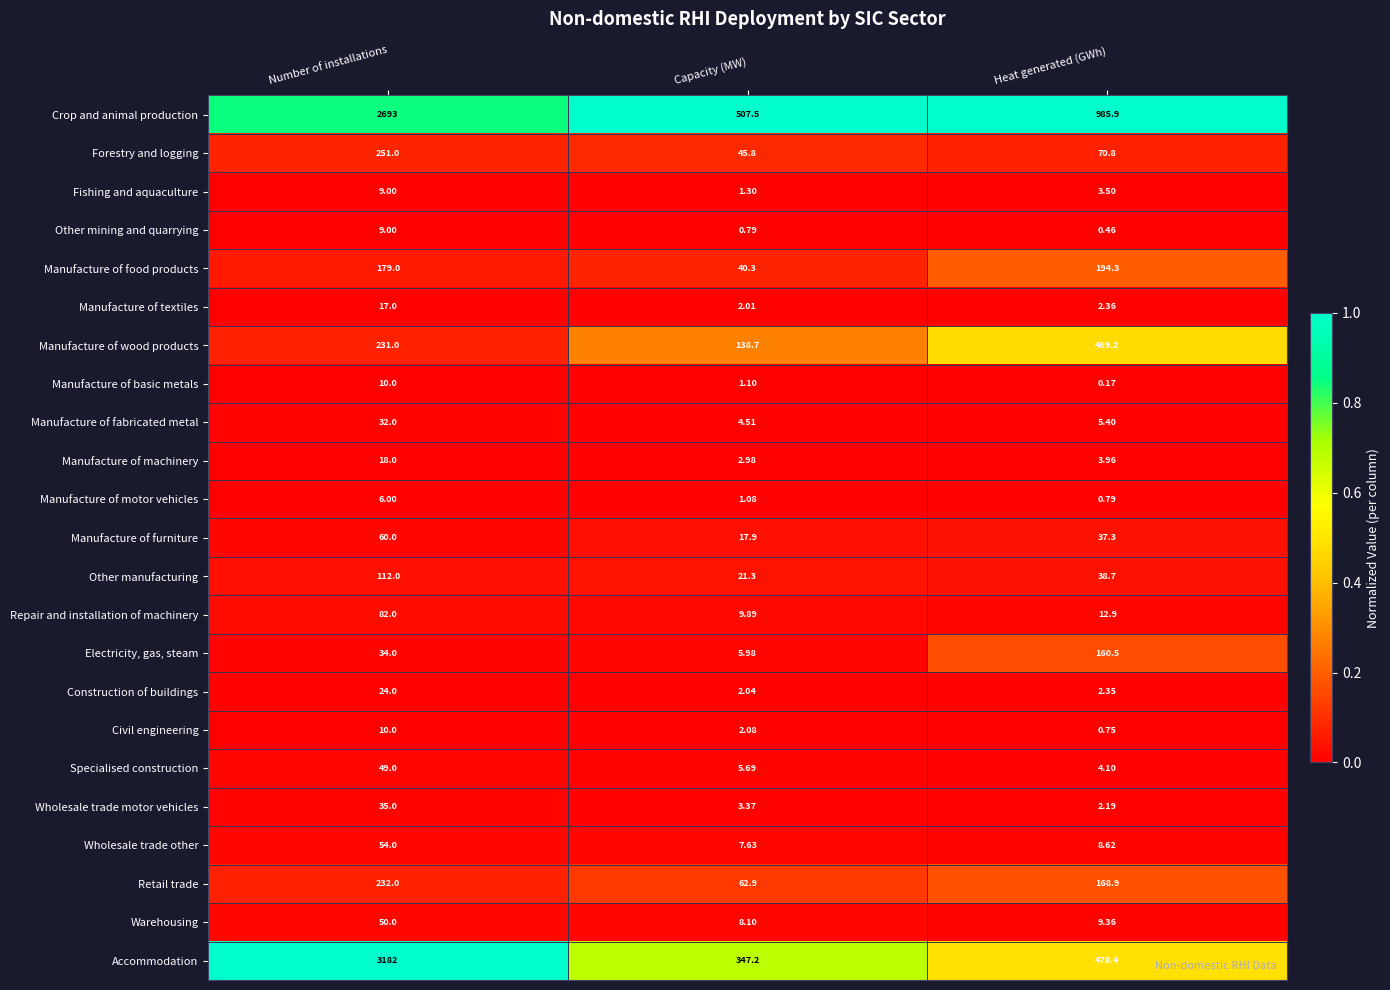

What is the difference between the highest and lowest values at Number of installations?

3176.0